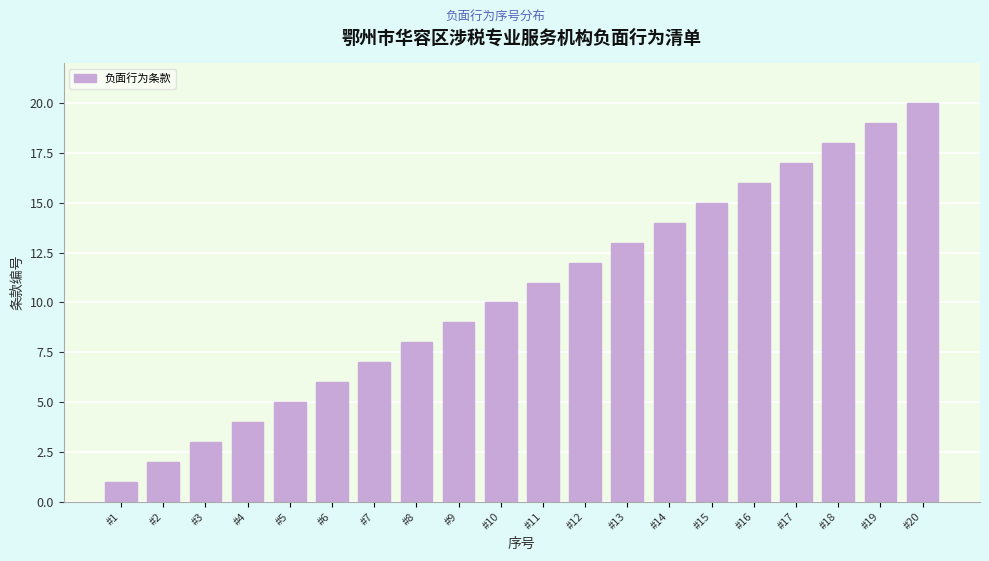

List the labels in order of value, largest first.

#20, #19, #18, #17, #16, #15, #14, #13, #12, #11, #10, #9, #8, #7, #6, #5, #4, #3, #2, #1